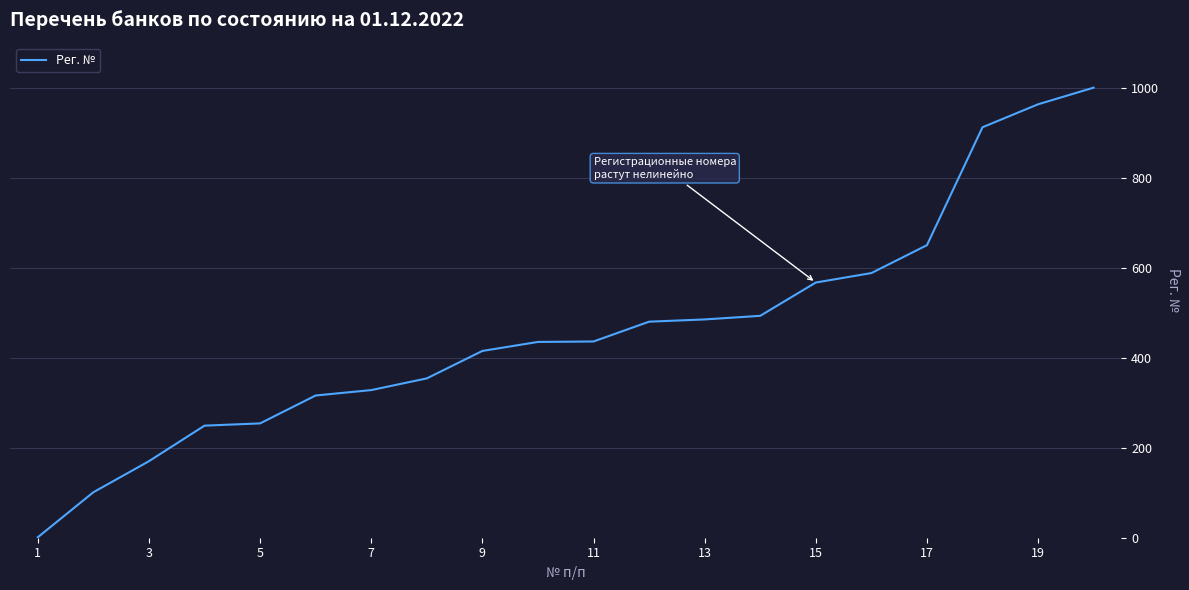

What is the difference between the maximum and minimum values?

999